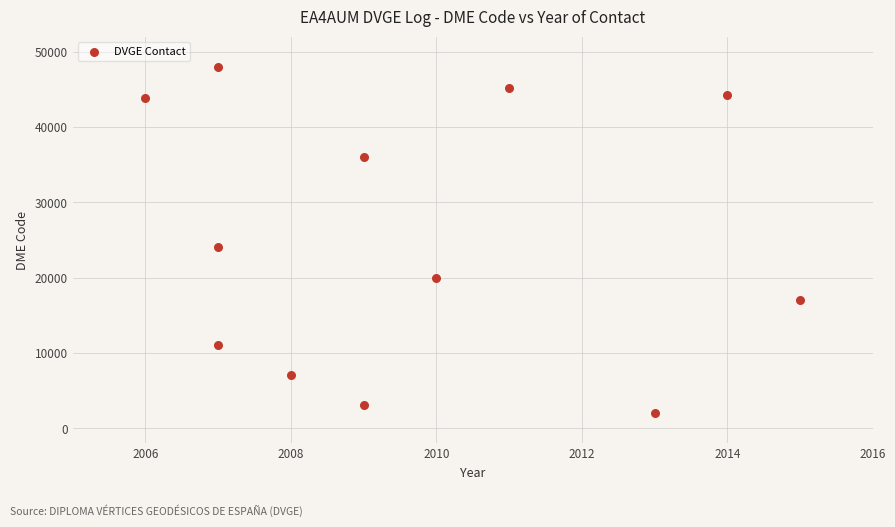

What Y value in the scatter plot is closest to 25040?

24061